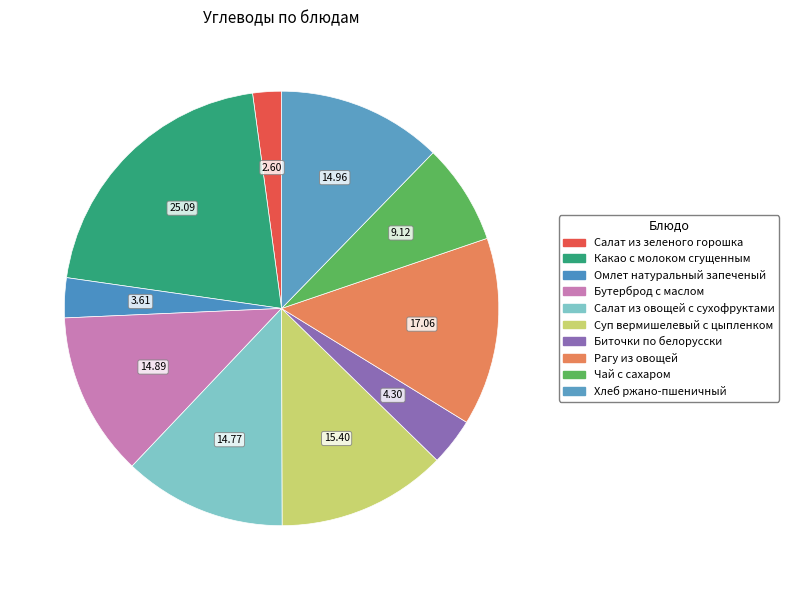

Count the number of slices in the pie.

10